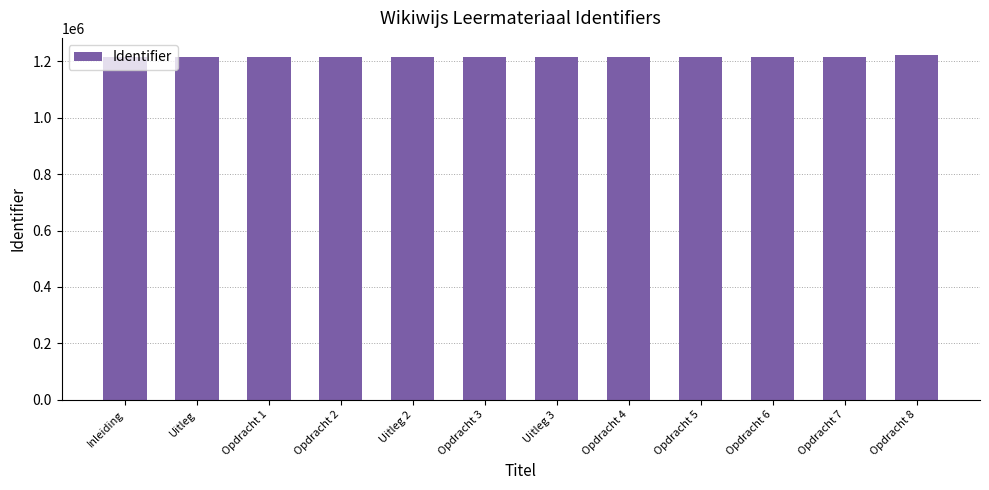

The value at Uitleg 2 is 688328. True or false?

False